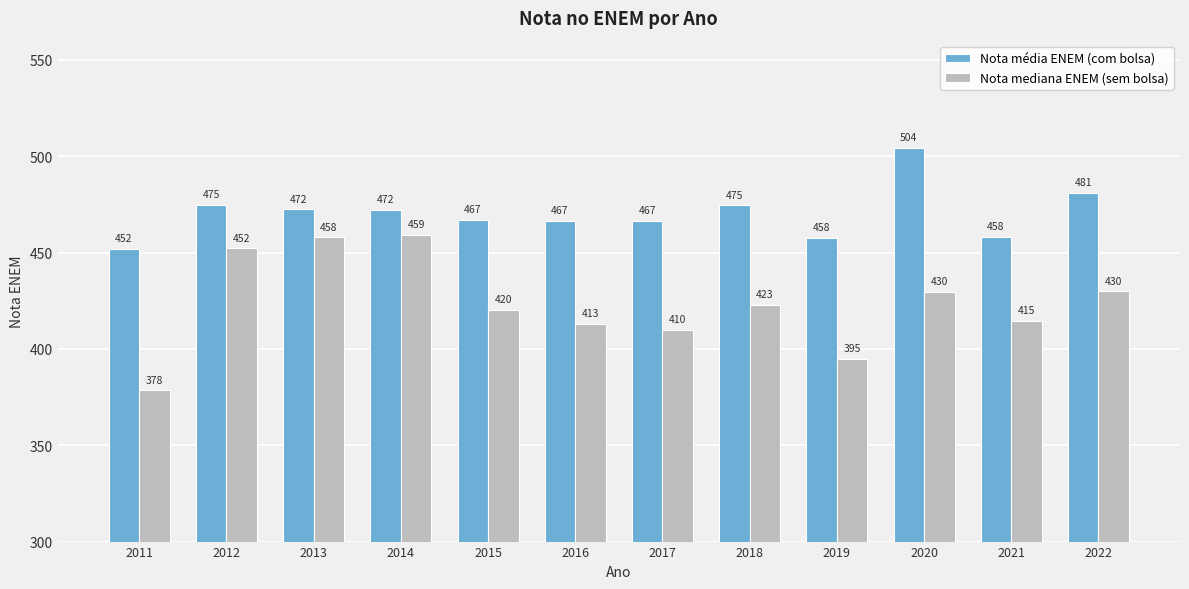

What is the sum of the Nota média ENEM (com bolsa) values at 2012 and 2017?

941.5